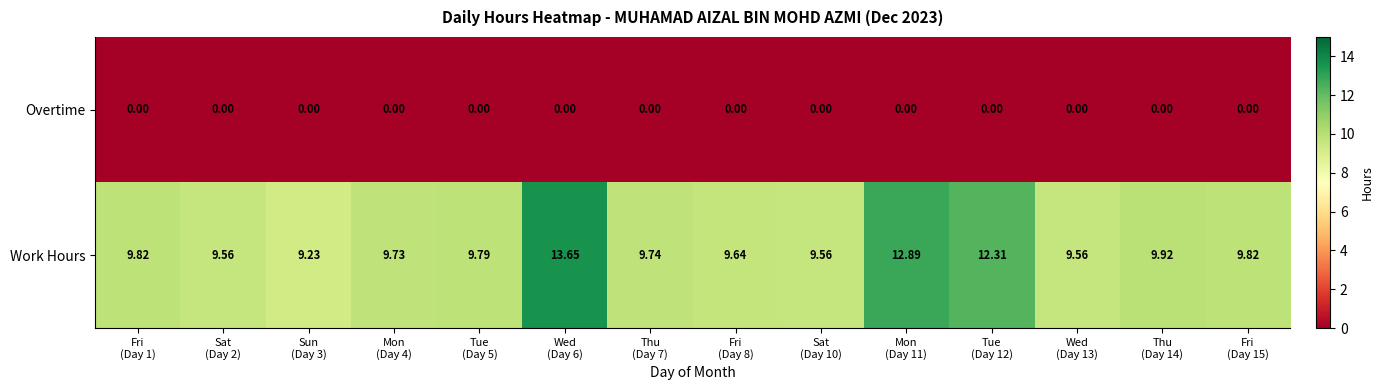

Which series has the widest spread of values?

Work Hours